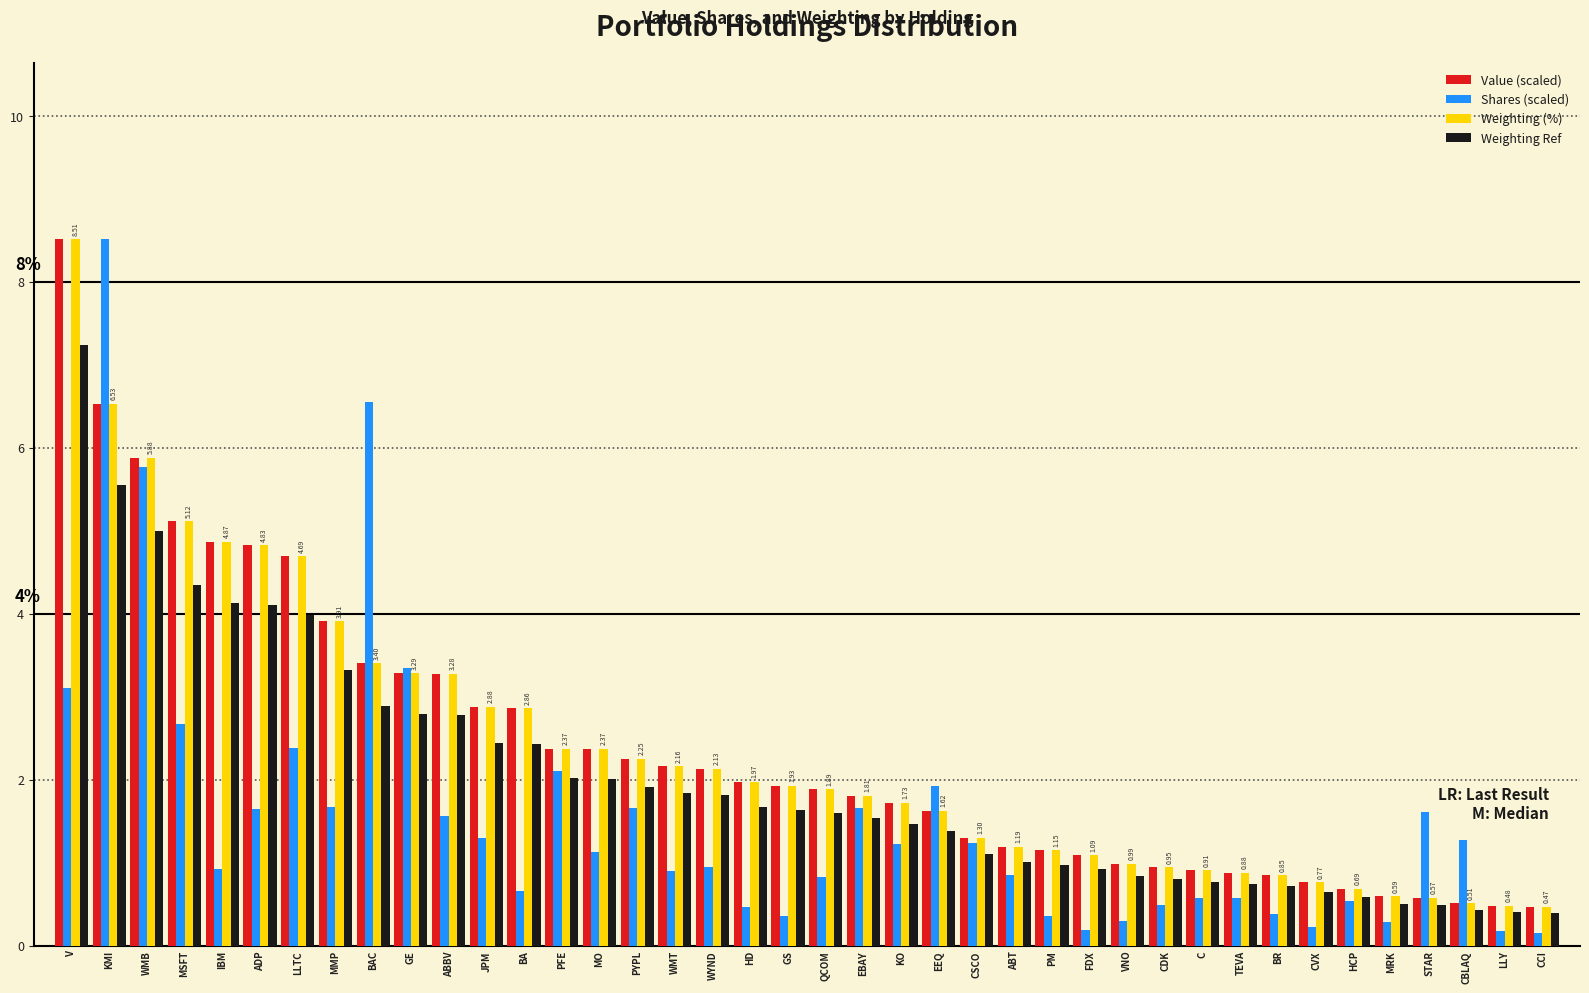

What is the difference between the highest and lowest values at C?

0.3